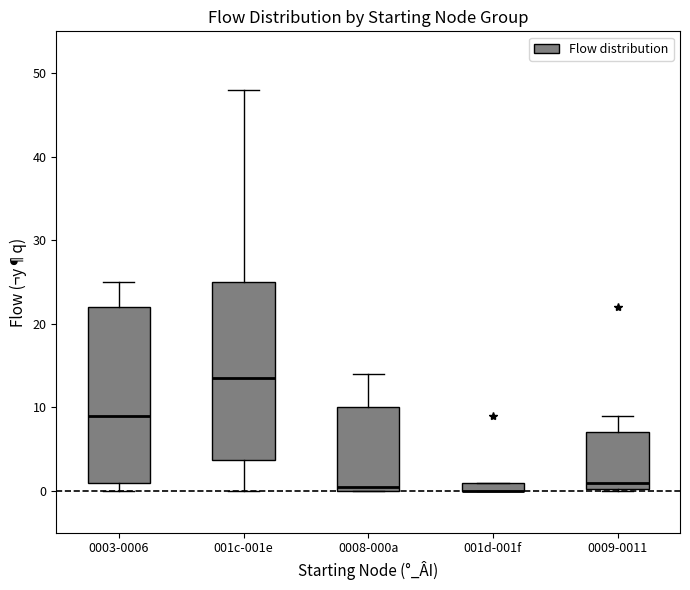

Where is the lower edge of the box for 0009-0011 on the y-axis? The values are not printed on the chart, so give them approximately, as read against the axis.

0